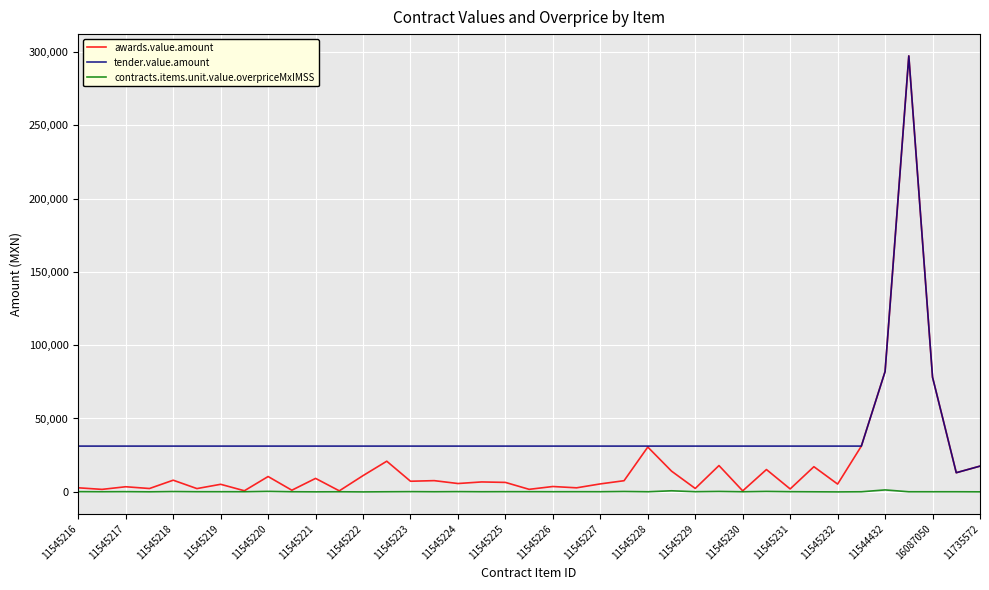

True or false: awards.value.amount has more than 2 points higher than both neighbors.

True